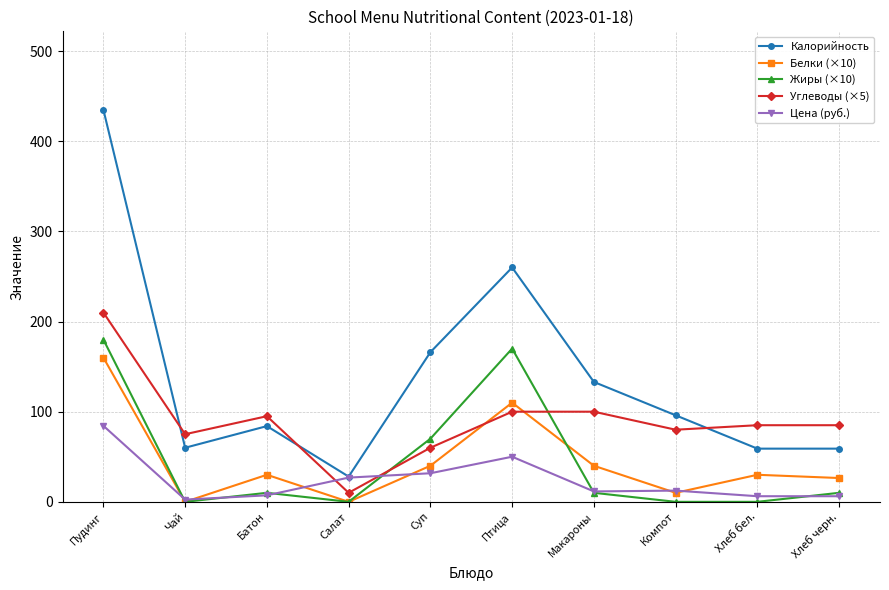

Is the value of Белки (×10) at Чай greater than the value of Жиры (×10) at Птица?

No